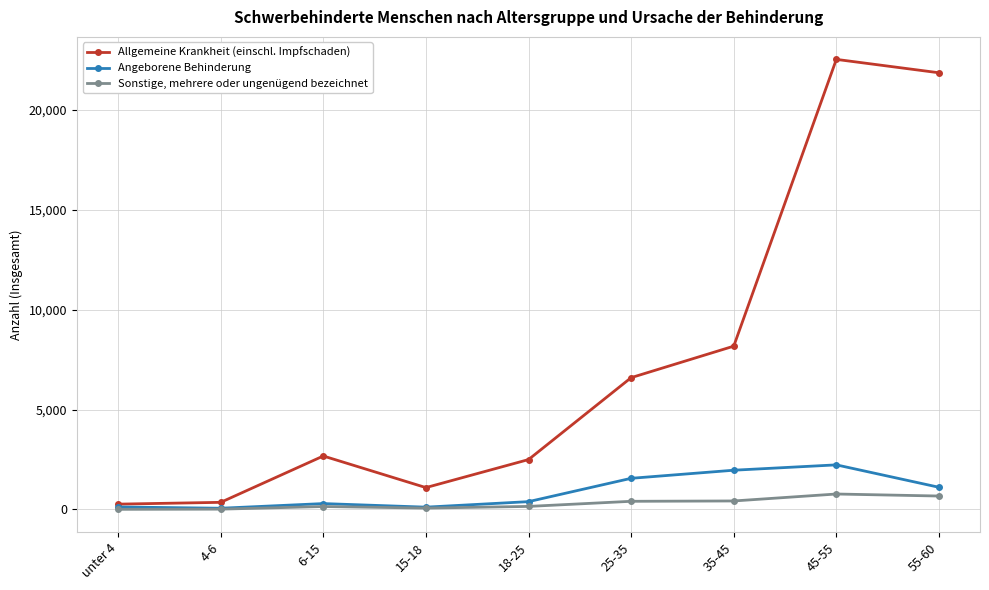

What position from the left is 35-45?

7